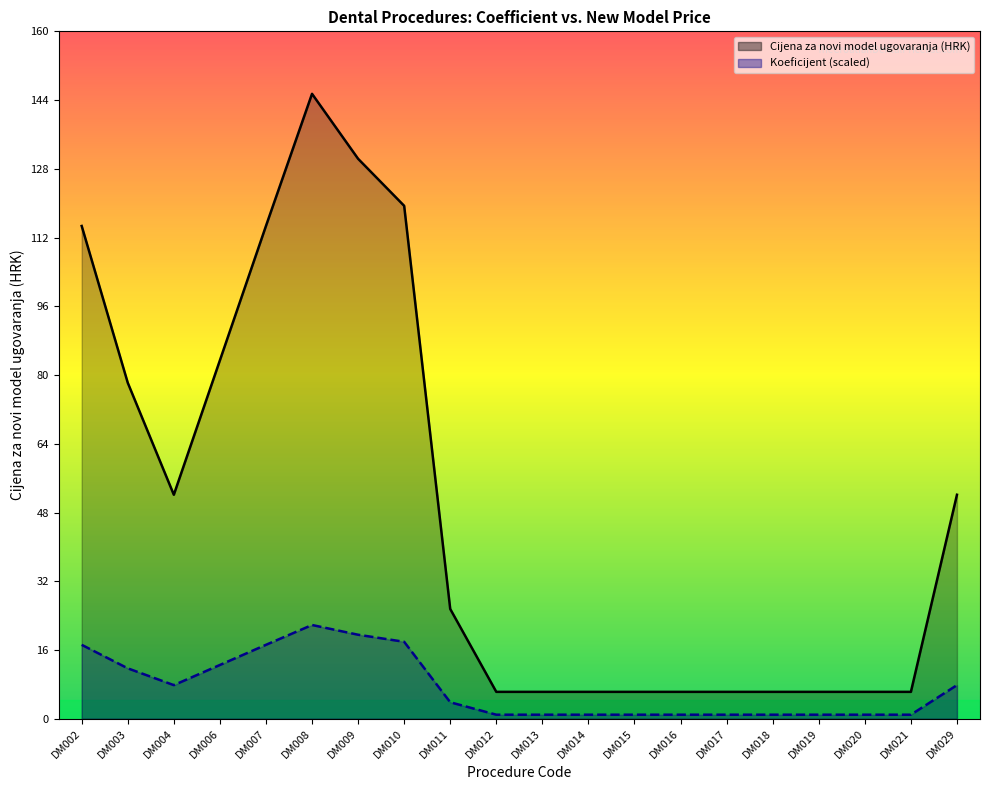

The value of Cijena za novi model ugovaranja at DM002 is 7.2. True or false?

False